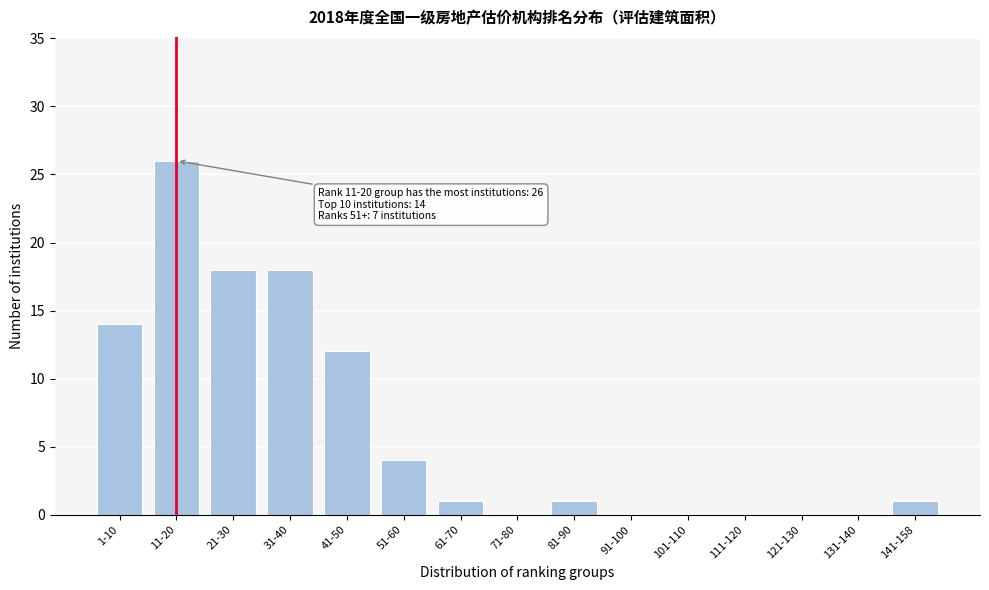

Reading left to right, list all the values displayed in this chart.

1-10=14	11-20=26	21-30=18	31-40=18	41-50=12	51-60=4	61-70=1	71-80=0	81-90=1	91-100=0	101-110=0	111-120=0	121-130=0	131-140=0	141-158=1